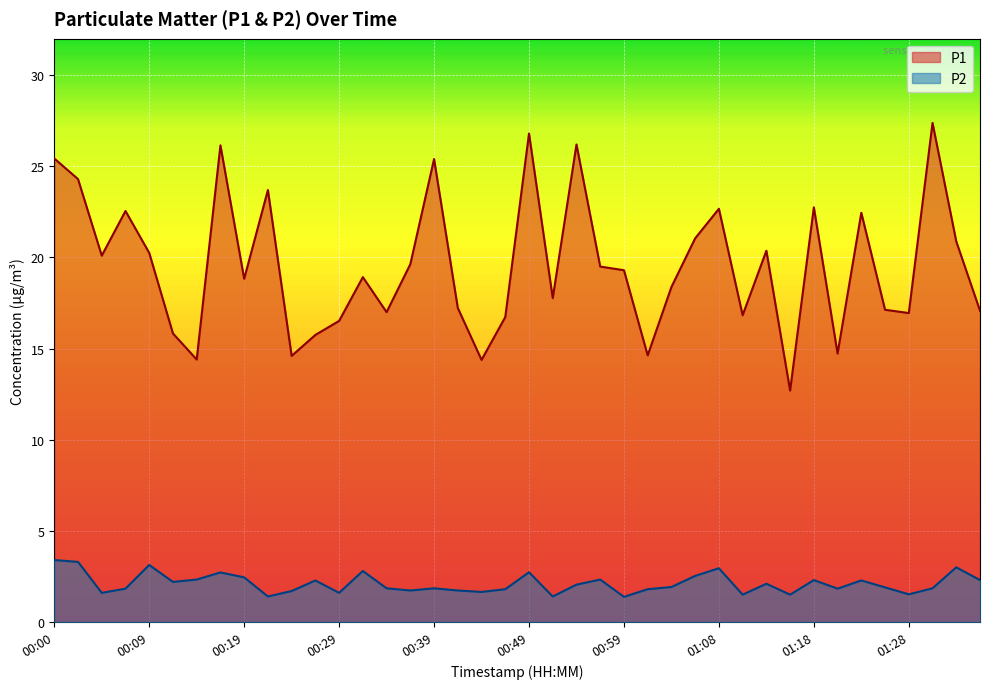

True or false: P2 and P1 cross at least once.

False